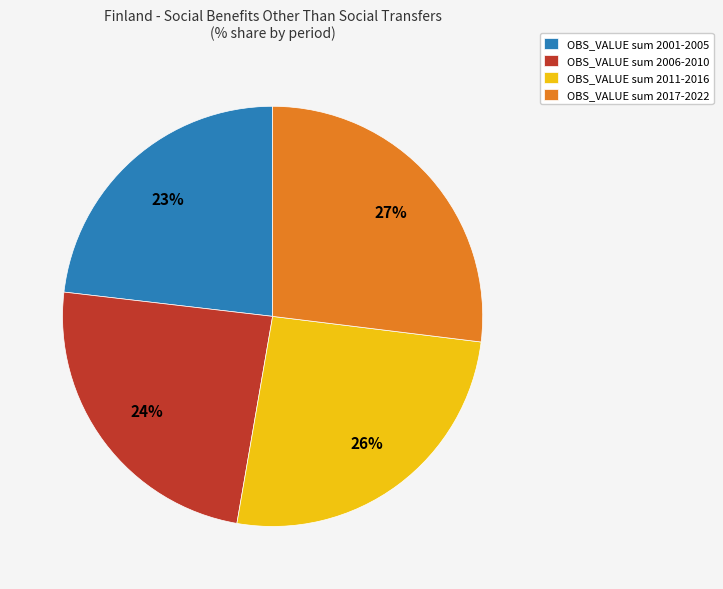

To the nearest percent, what is the difference between the largest and smallest slice percentages?

4%